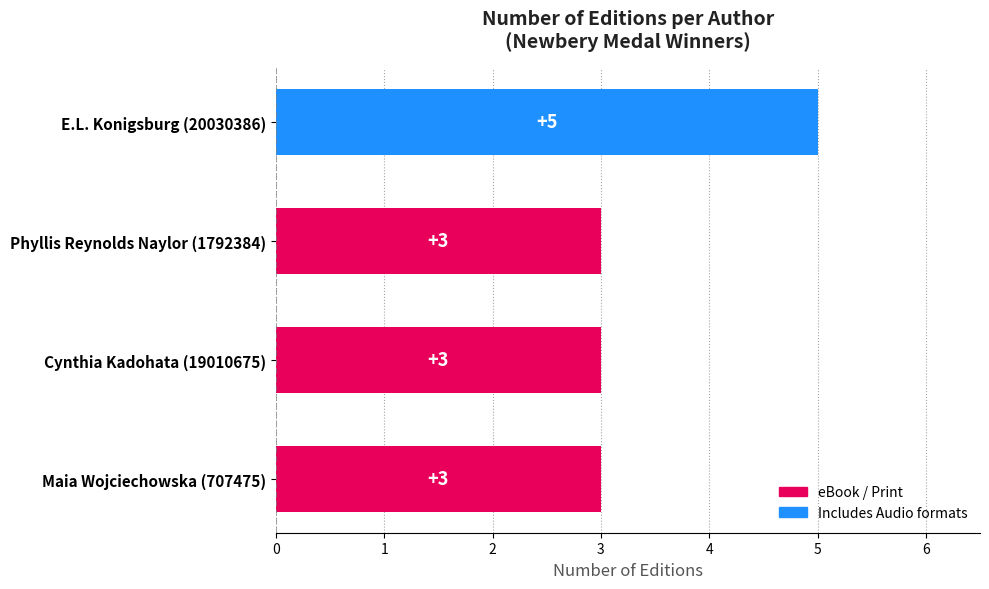

Approximately how many times larger is the value at Phyllis Reynolds Naylor (1792384) compared to E.L. Konigsburg (20030386)?

0.6